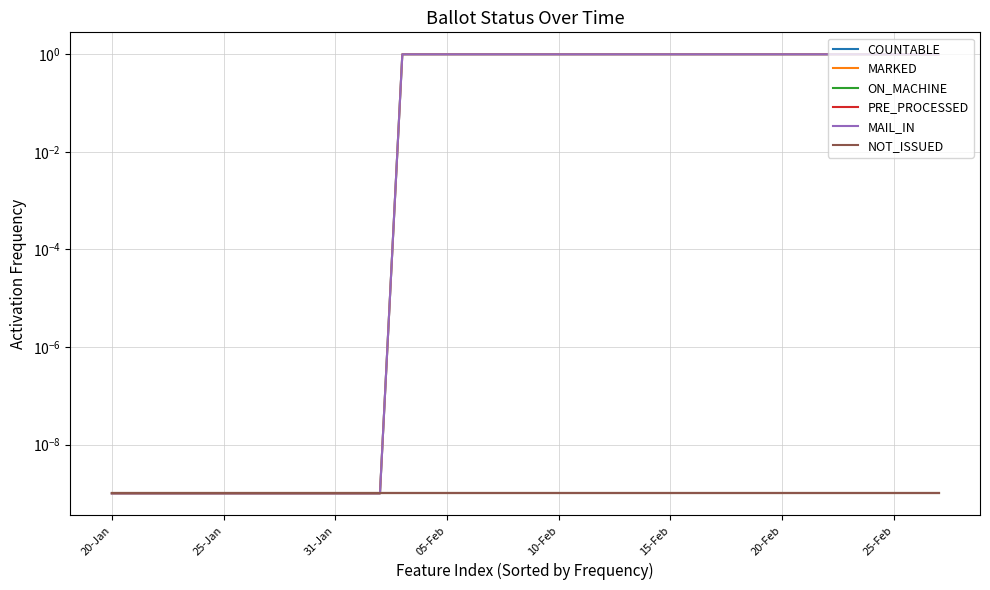

What is the difference between the maximum and second lowest values in the COUNTABLE series?

1.0